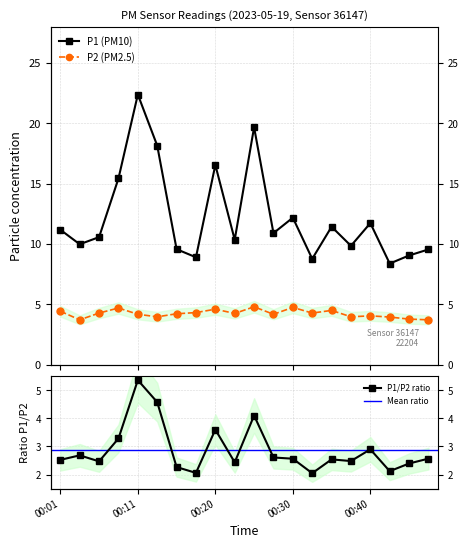

How many lines are shown in the chart?

2